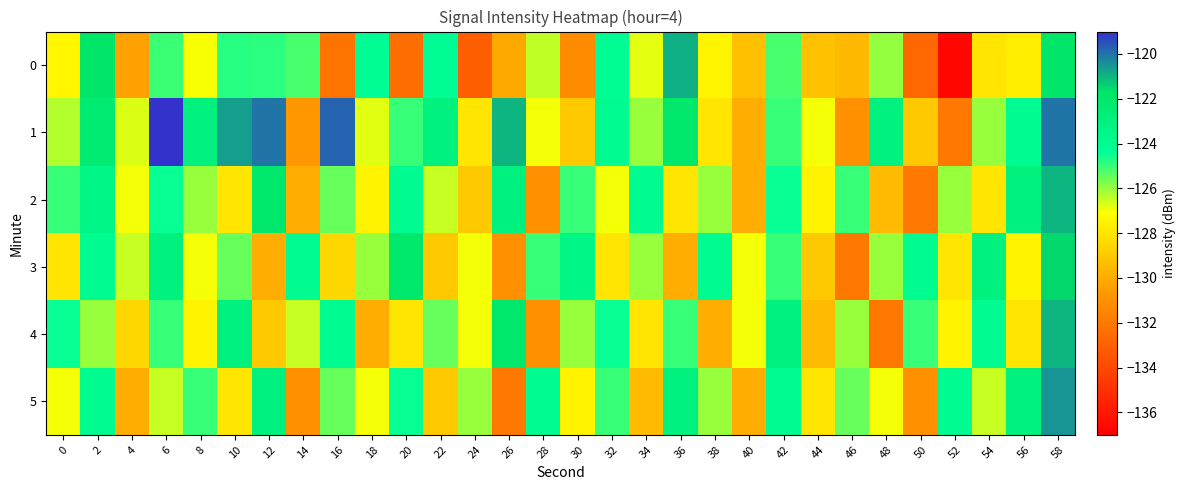

At which category is the sum across all series the highest?

58